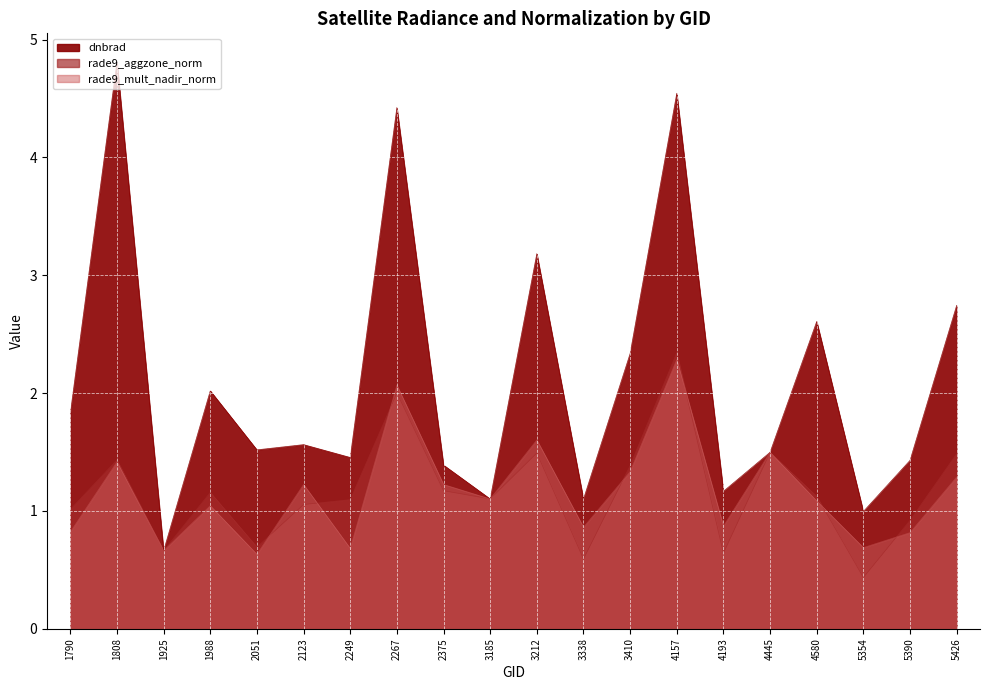

Does the chart display data point markers on the line(s)?

No